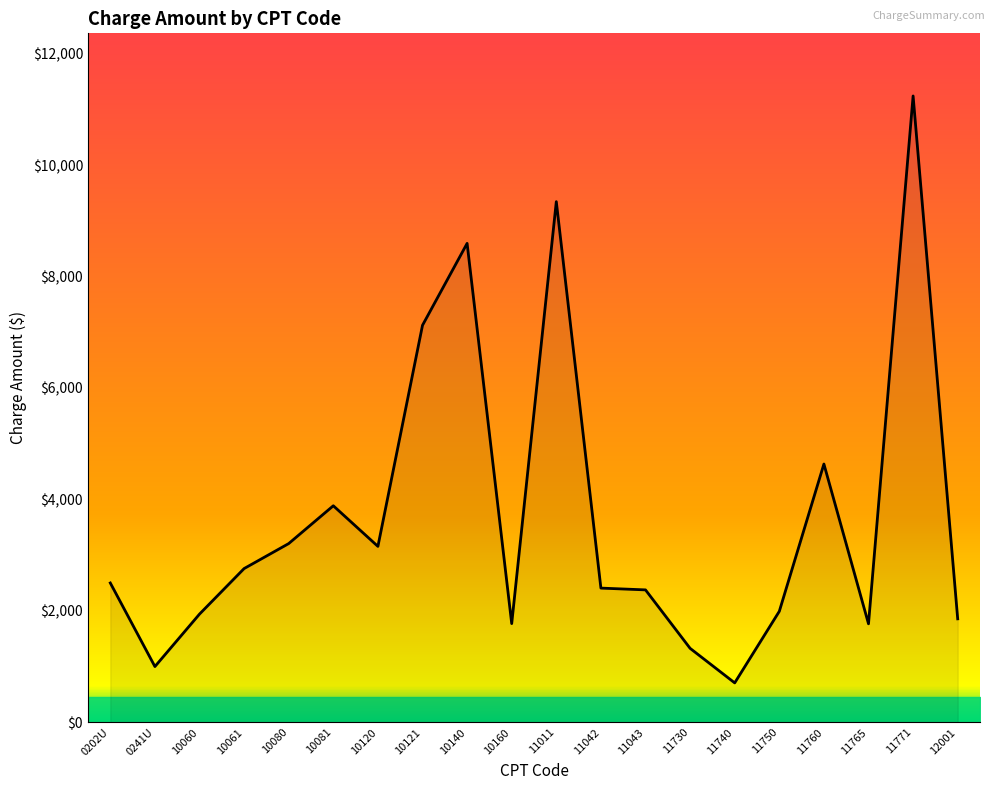

What is the change in value from 10120 to 10160?

-1386.1